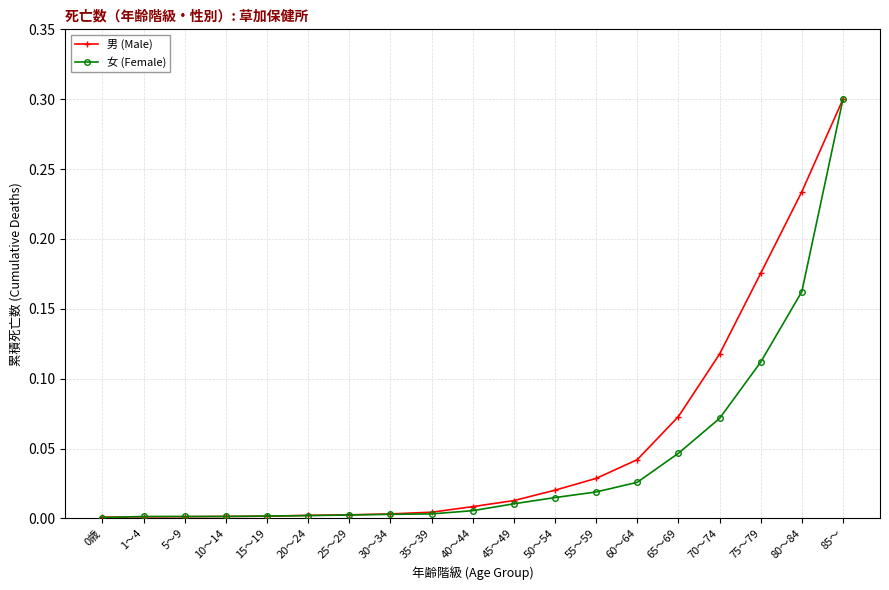

What is the value of the 男 (Male) point at the 19th from the left?

0.3